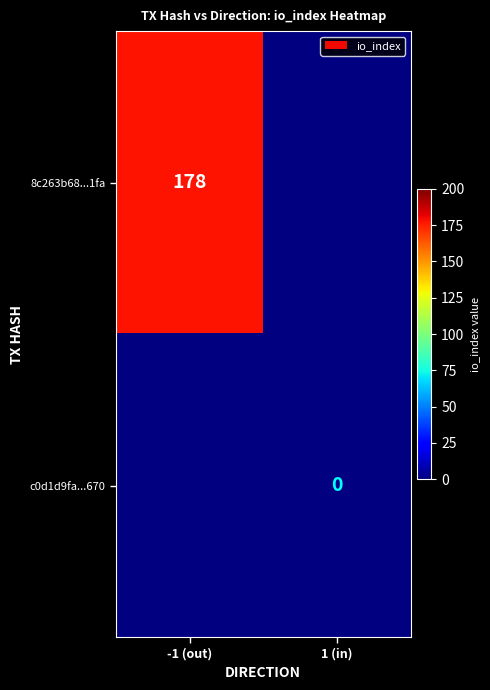

What is the total value across all series at io_index?

178